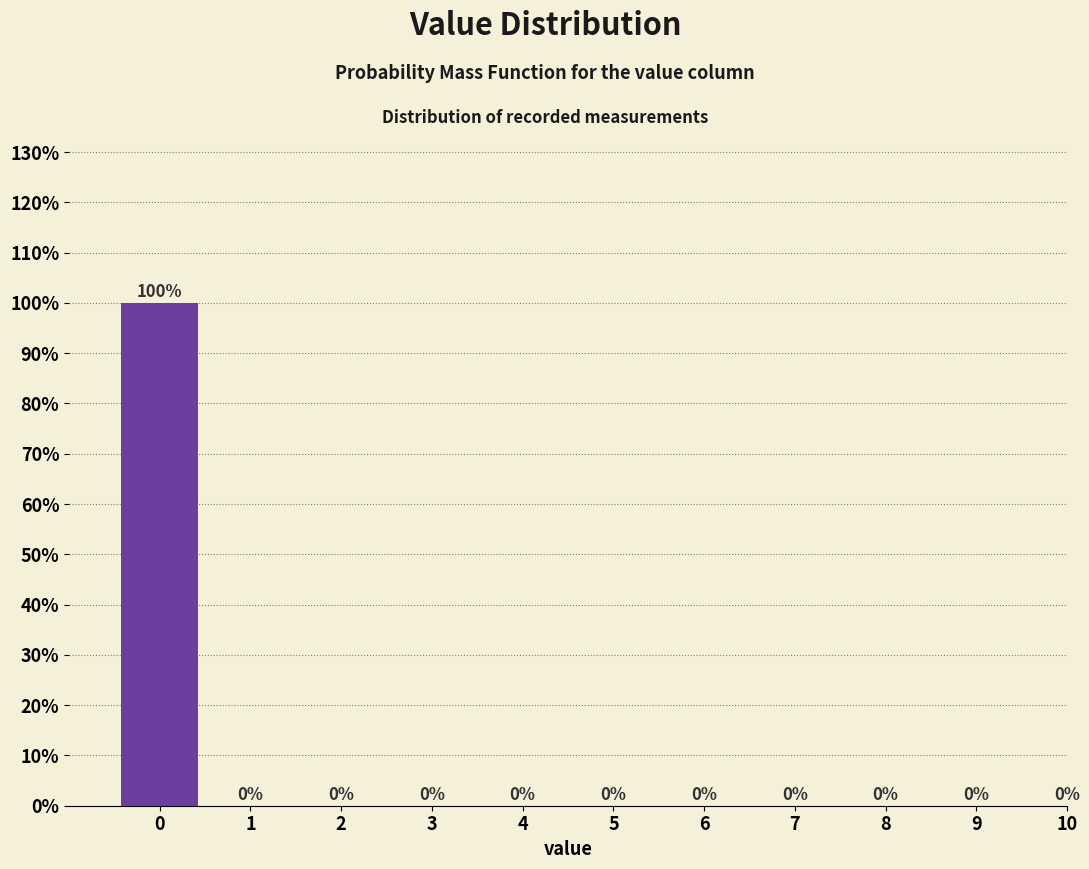

Reading left to right, extract all data points from this chart.

0=100	1=0	2=0	3=0	4=0	5=0	6=0	7=0	8=0	9=0	10=0